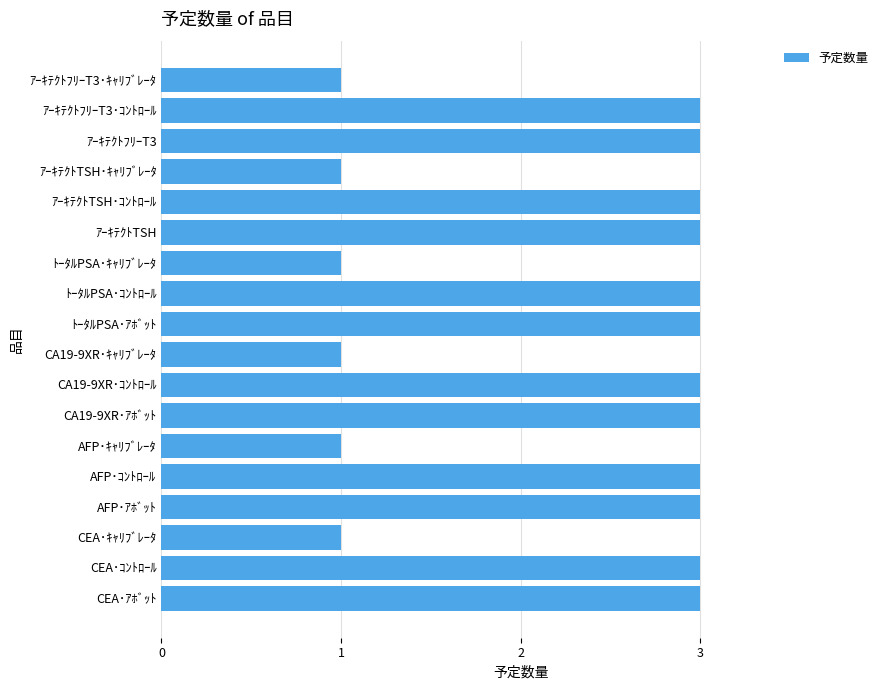

Reading top to bottom, extract all data points from this chart.

1	3	3	1	3	3	1	3	3	1	3	3	1	3	3	1	3	3